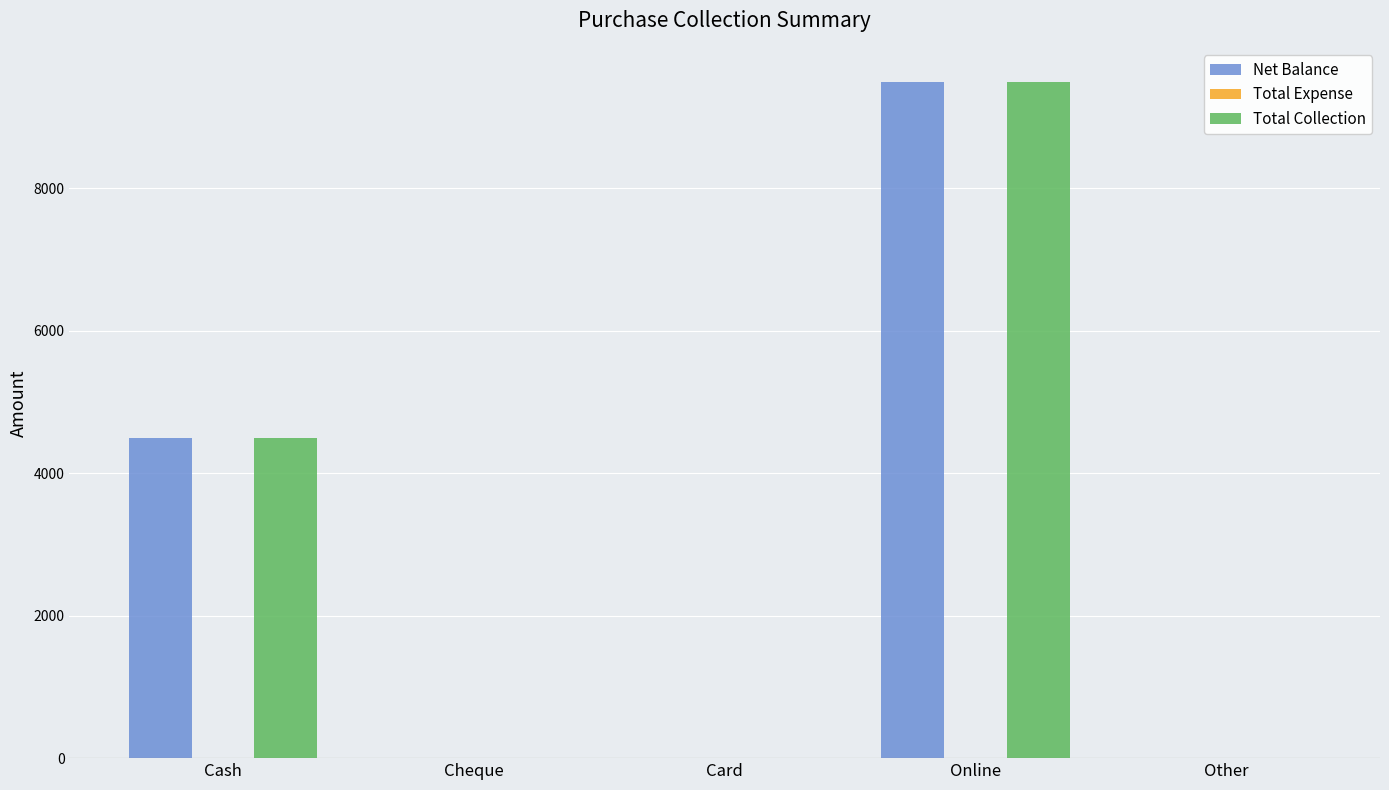

What is the maximum value shown in the chart?

9500